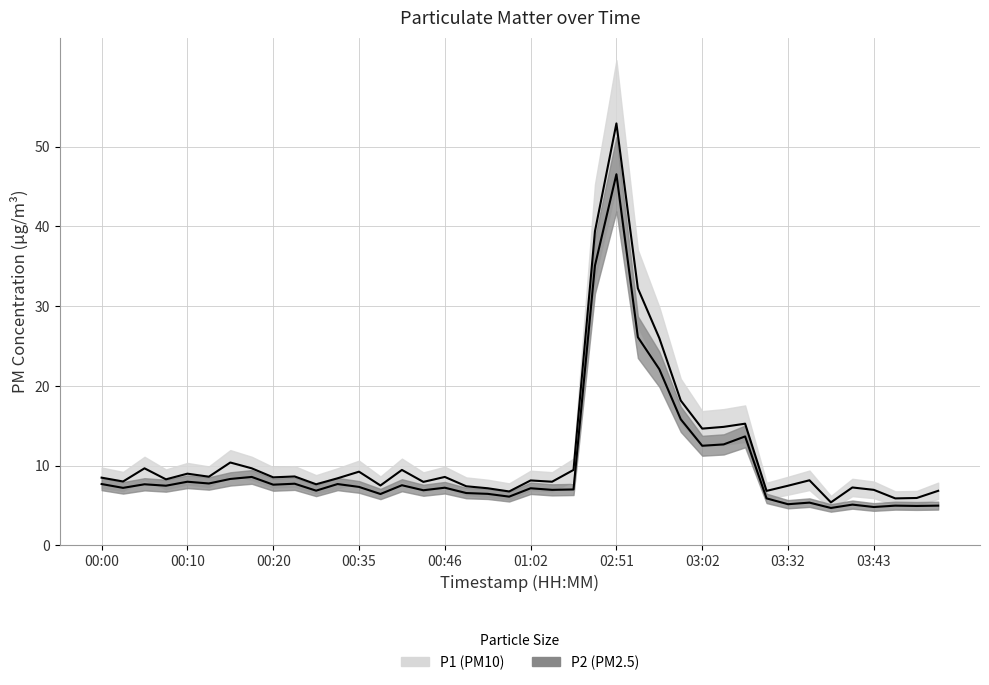

Is the value of P1 at 02:48 greater than the value of P2 at 00:53?

Yes